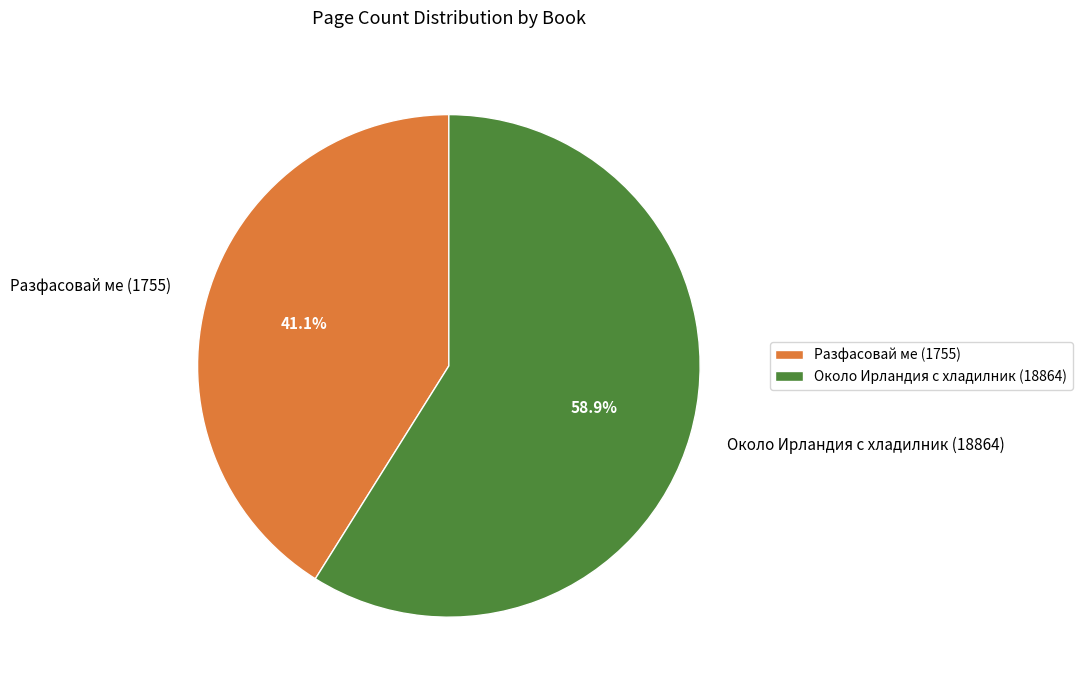

What is the smallest slice in the pie chart?

Разфасовай ме (1755)